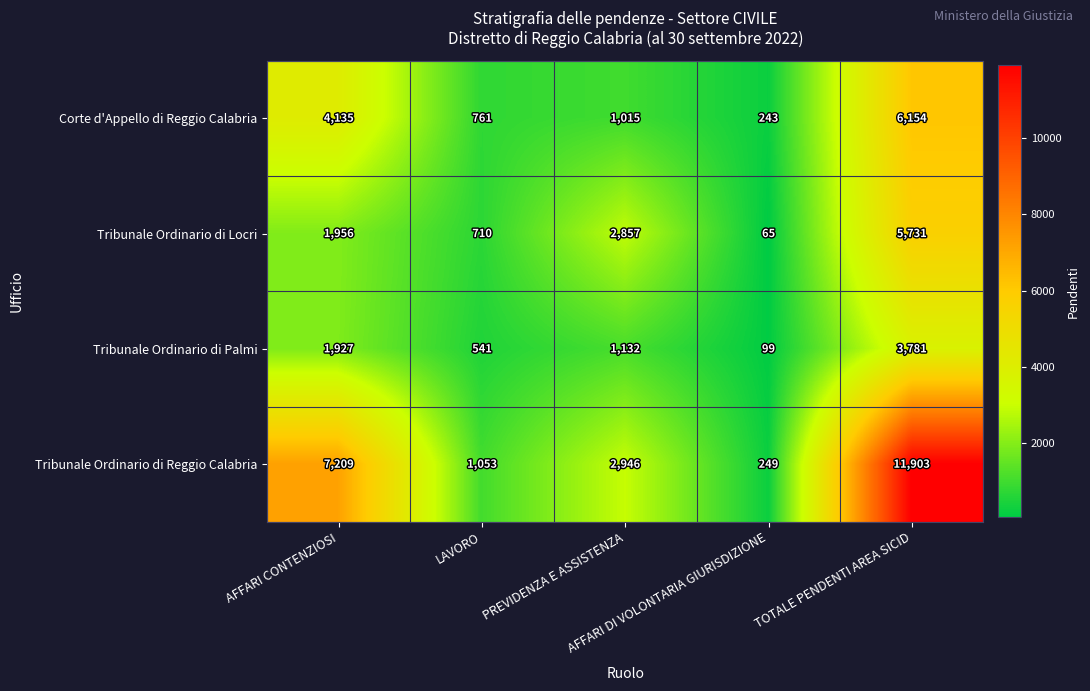

What is the difference between the second highest and minimum values in the Corte d'Appello di Reggio Calabria series?

3892